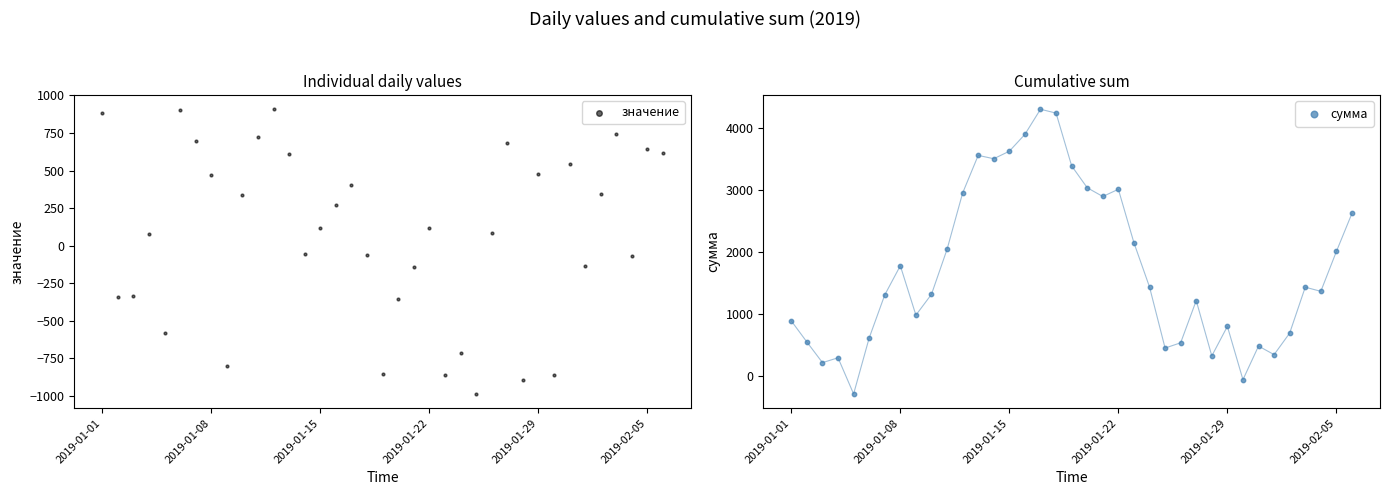

Which series contains the highest Y value?

сумма